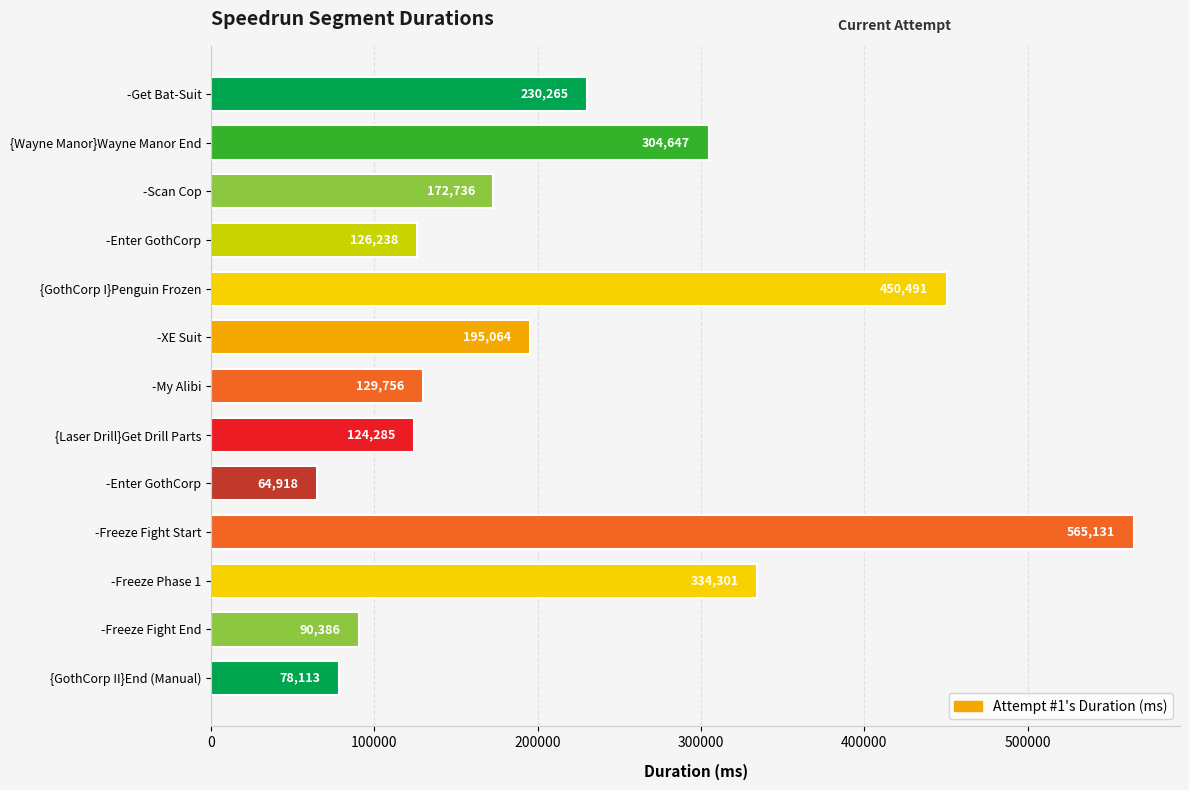

How many bars are there in total?

13